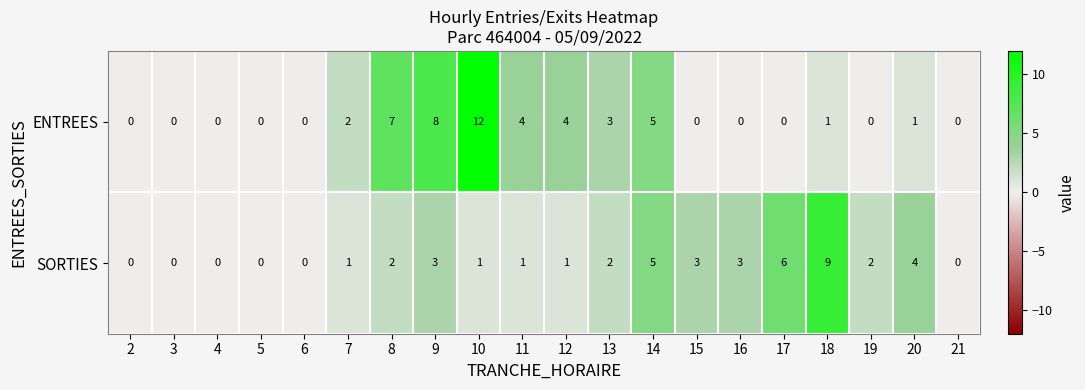

Between 5 and 9, which series saw the biggest shift?

ENTREES